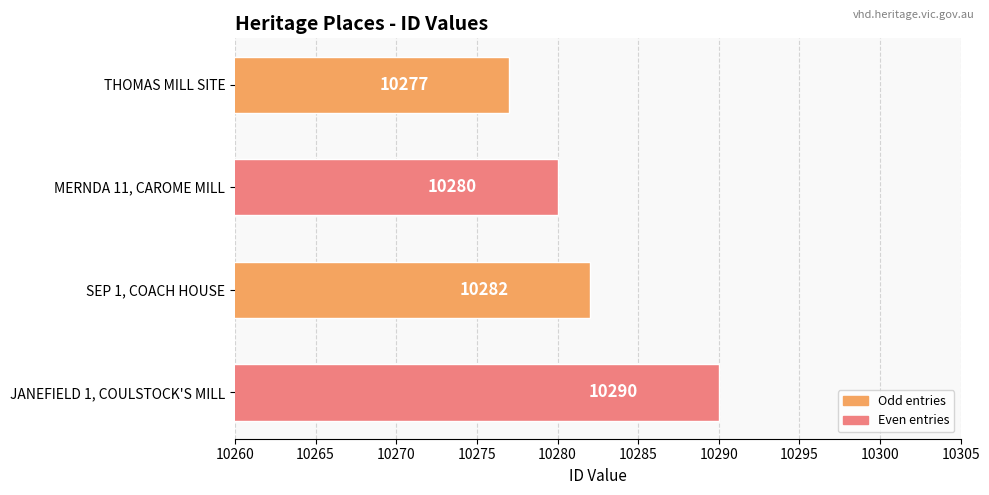

Reading bottom to top, list all the values displayed in this chart.

JANEFIELD 1, COULSTOCK'S MILL=10290	SEP 1, COACH HOUSE=10282	MERNDA 11, CAROME MILL=10280	THOMAS MILL SITE=10277